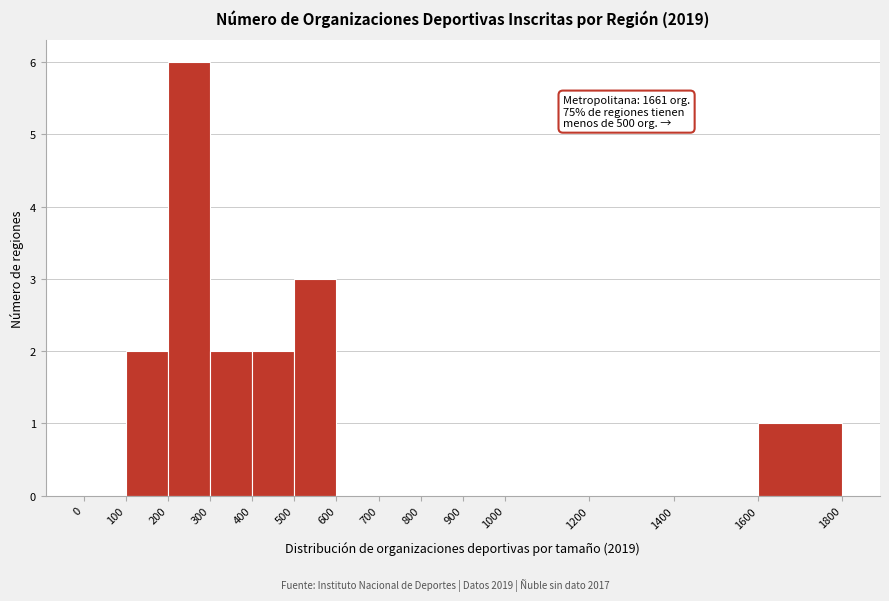

Over which range of the x-axis is the bar tallest?

200 to 300